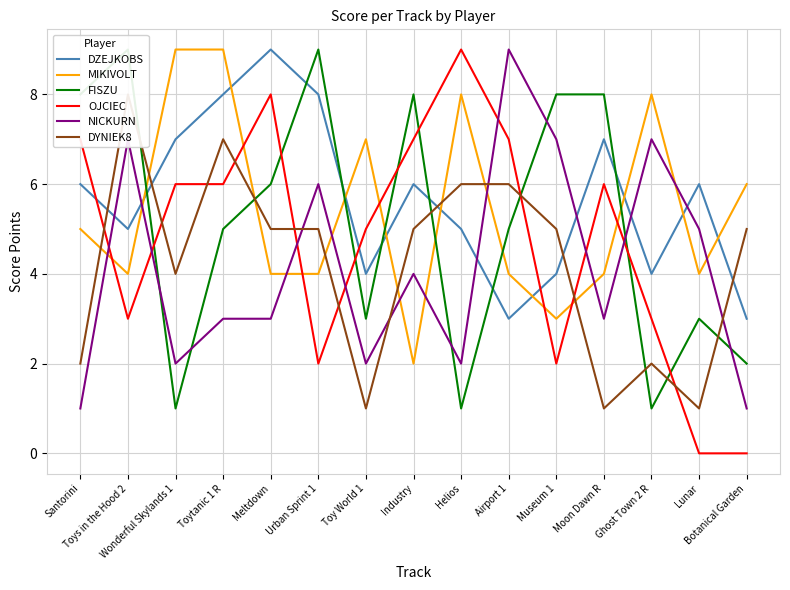

What is the difference between the second highest and second lowest values in the MIKIVOLT series?

6